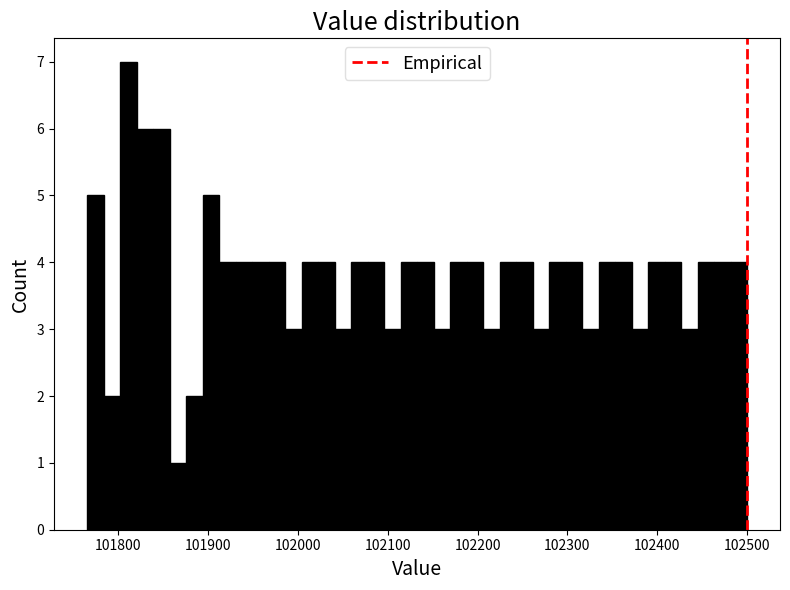

Around what value on the x-axis is the tallest bar? Give the approximate position of its centre, as read against the axis.

101810